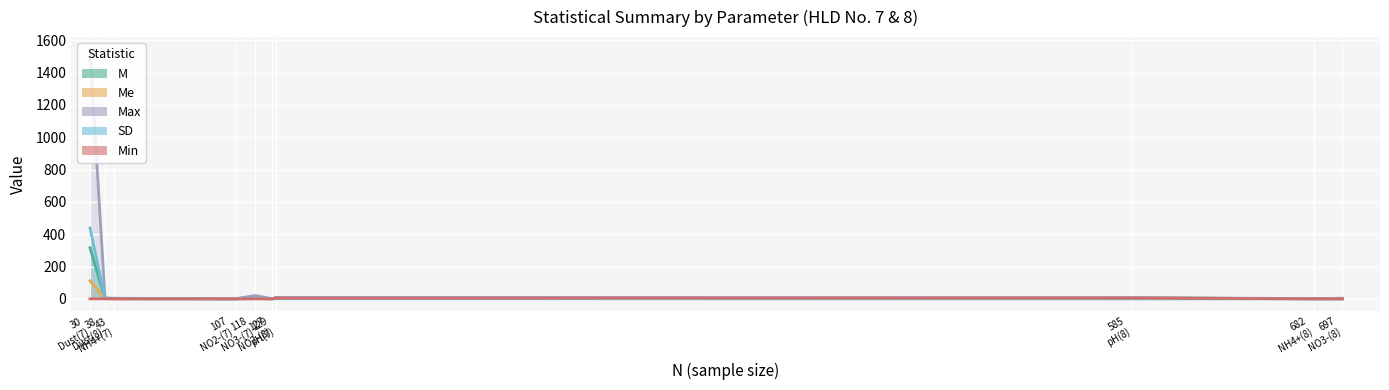

How many interior local peaks does the SD series have?

2